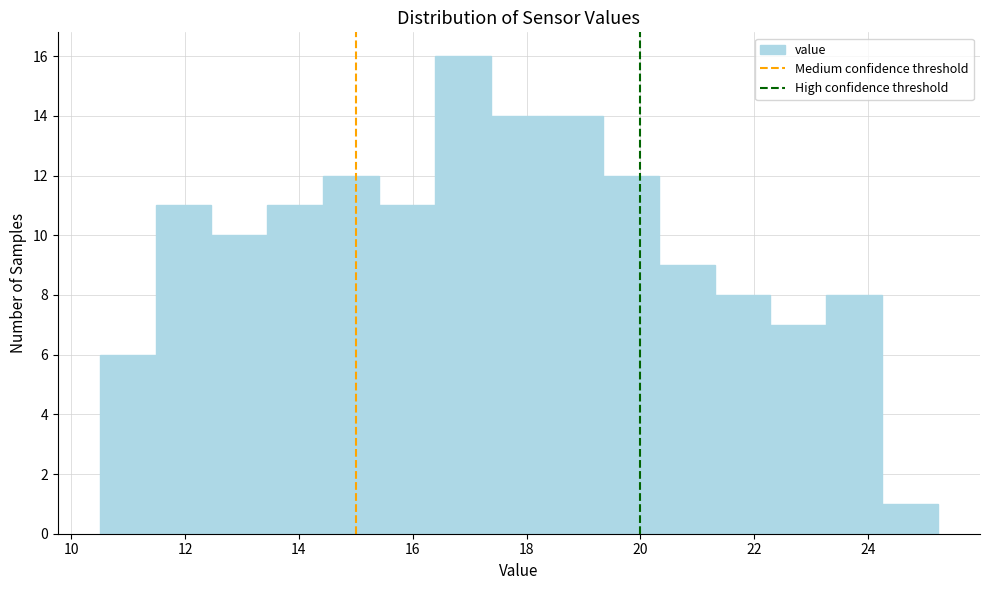

How tall is the bar that spans 18.4 to 19.4 on the x-axis? Neither the bar edges nor the heights are printed on the chart, so give them approximately, as read against the axes.

14